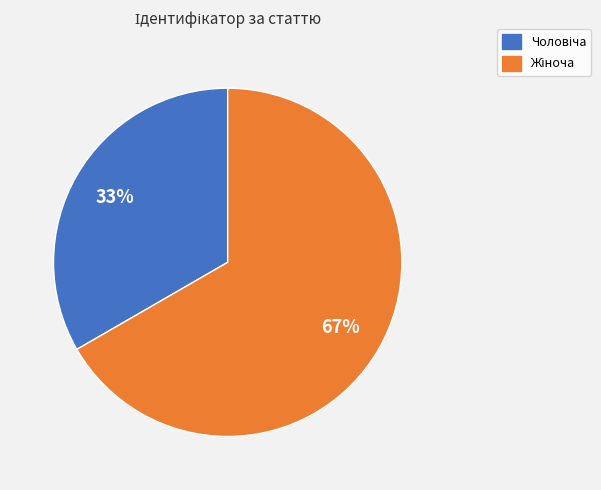

Is there a majority slice in this chart?

Yes